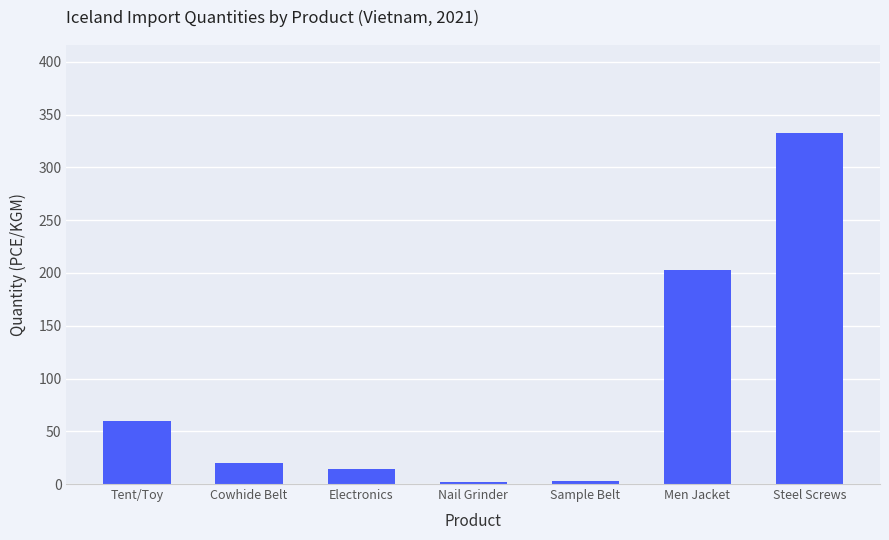

The chart shows a value of 14.0 at Electronics. True or false?

True